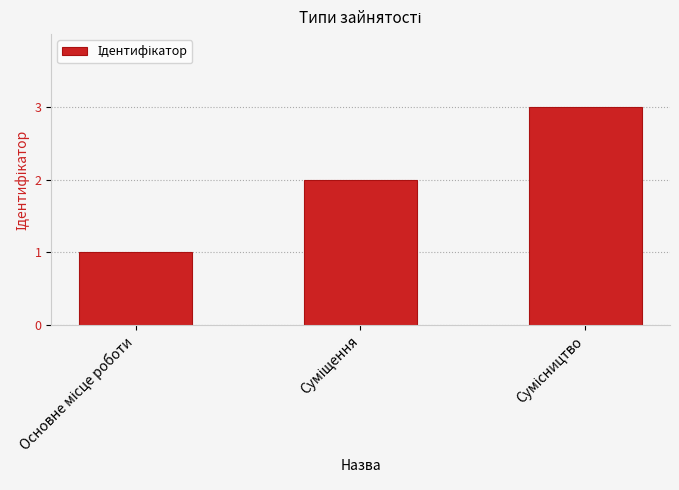

What is the maximum value shown in the chart?

3